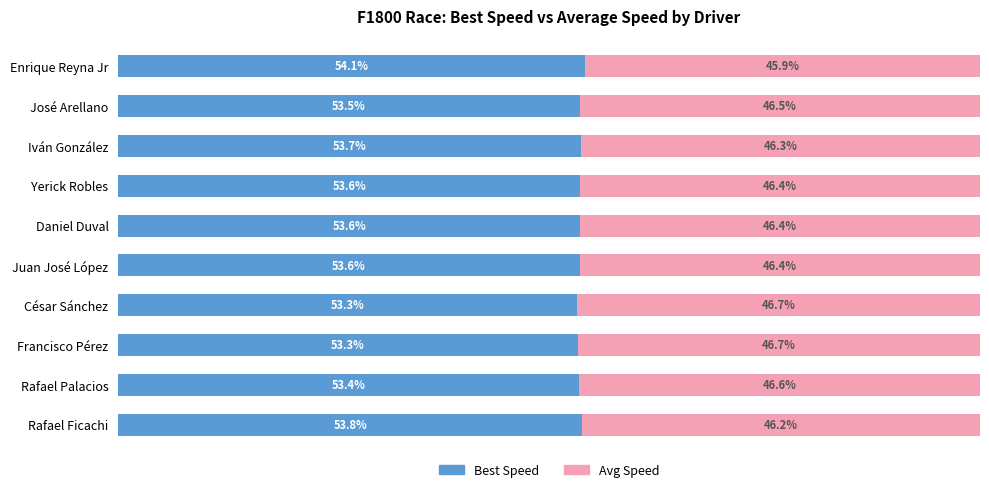

At which label does Best Speed reach its peak?

Enrique Reyna Jr